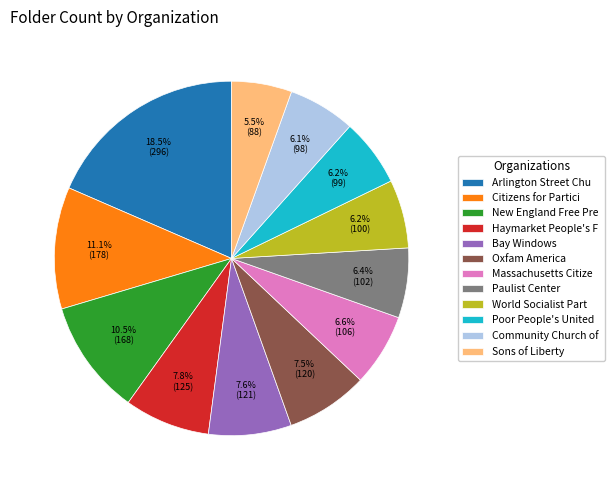

Count the number of slices in the pie.

12